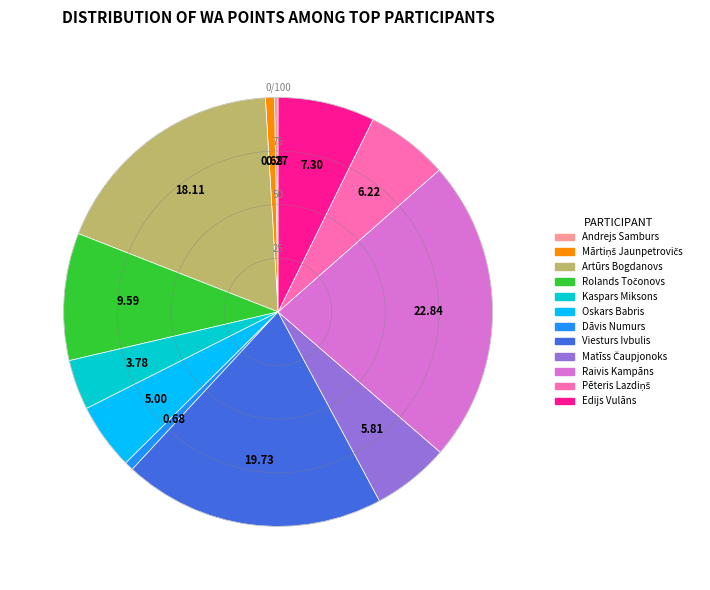

Does any single category account for the majority?

No